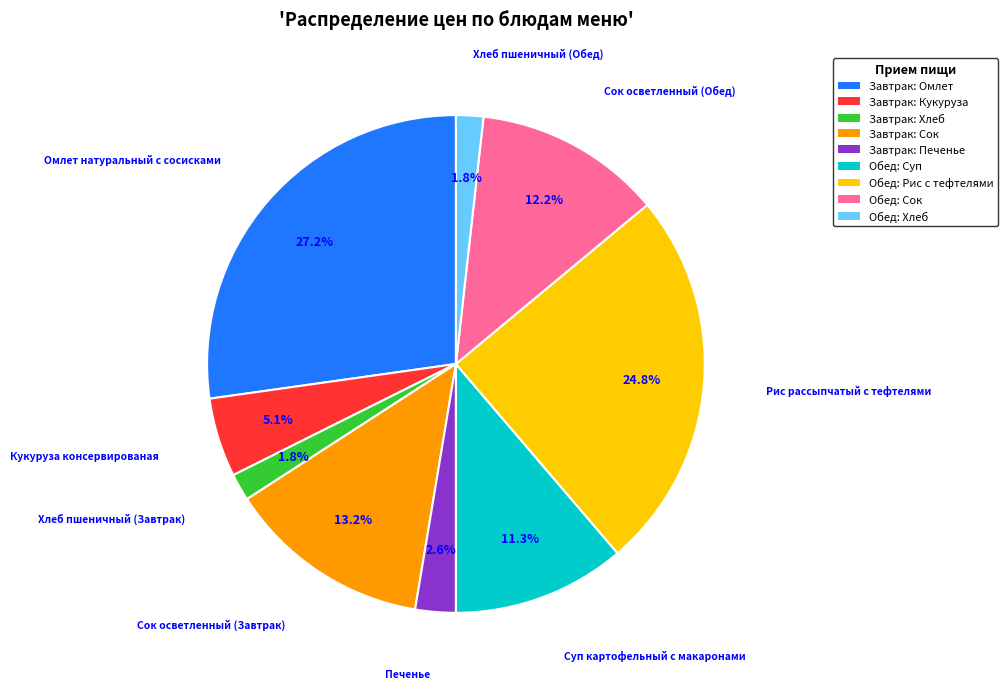

Approximately how many times larger is the value at Обед: Рис с тефтелями compared to Обед: Суп?

2.2